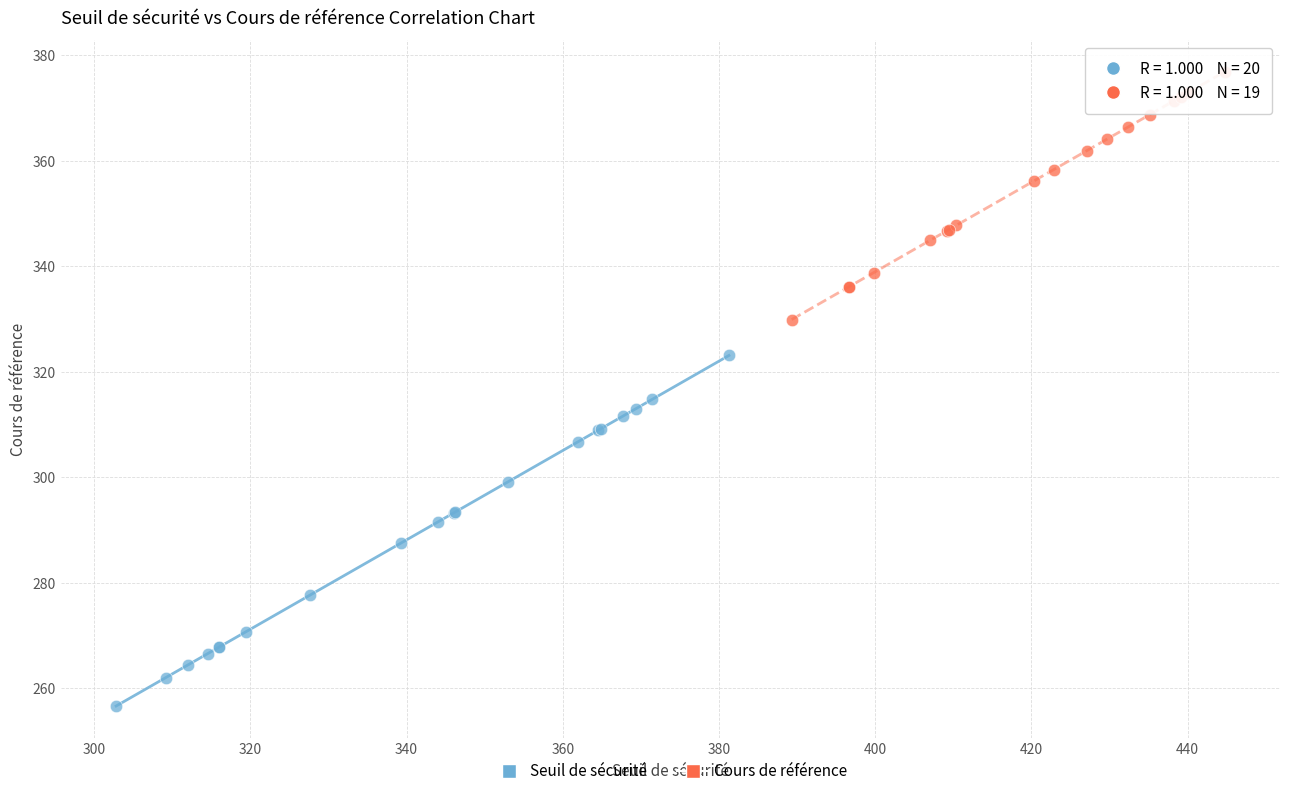

What are all the series names shown in the legend?

Seuil de sécurité, Cours de référence